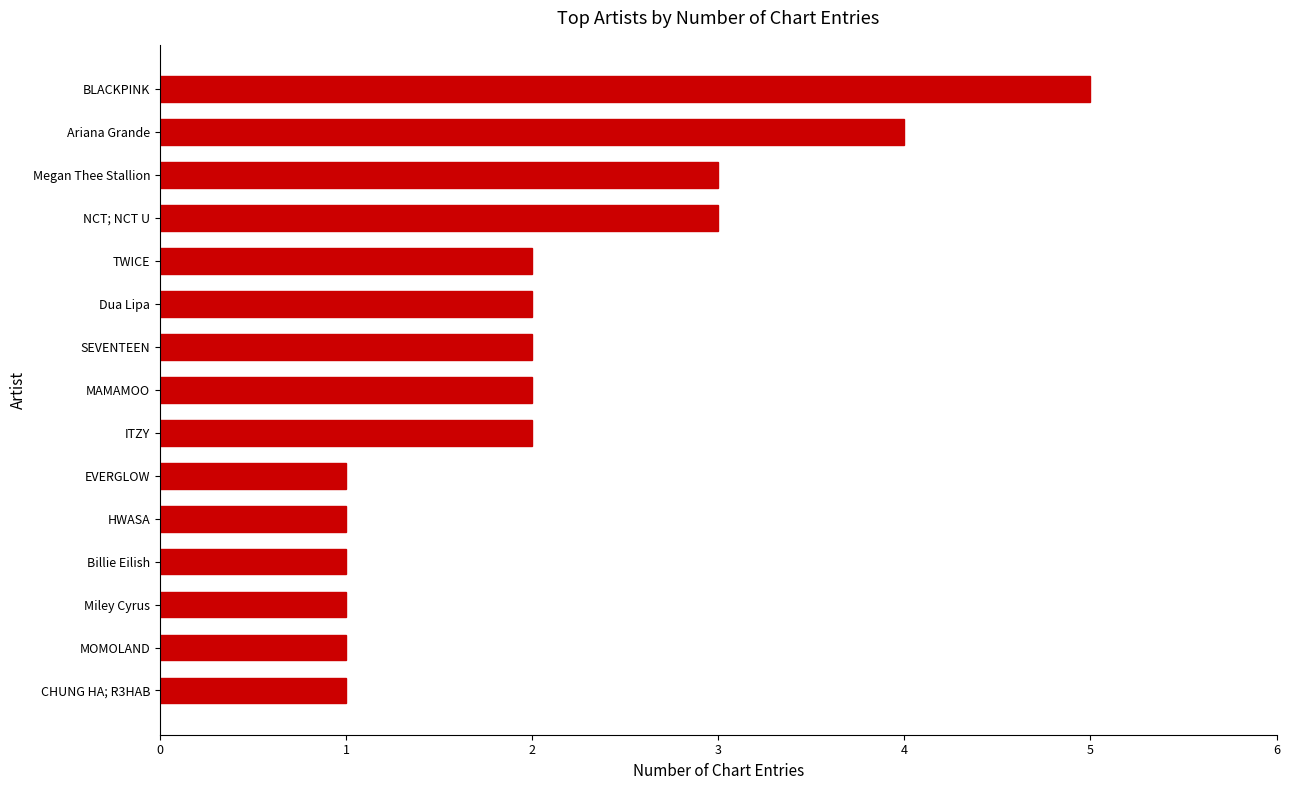

What is the change in value from MOMOLAND to Dua Lipa?

+1